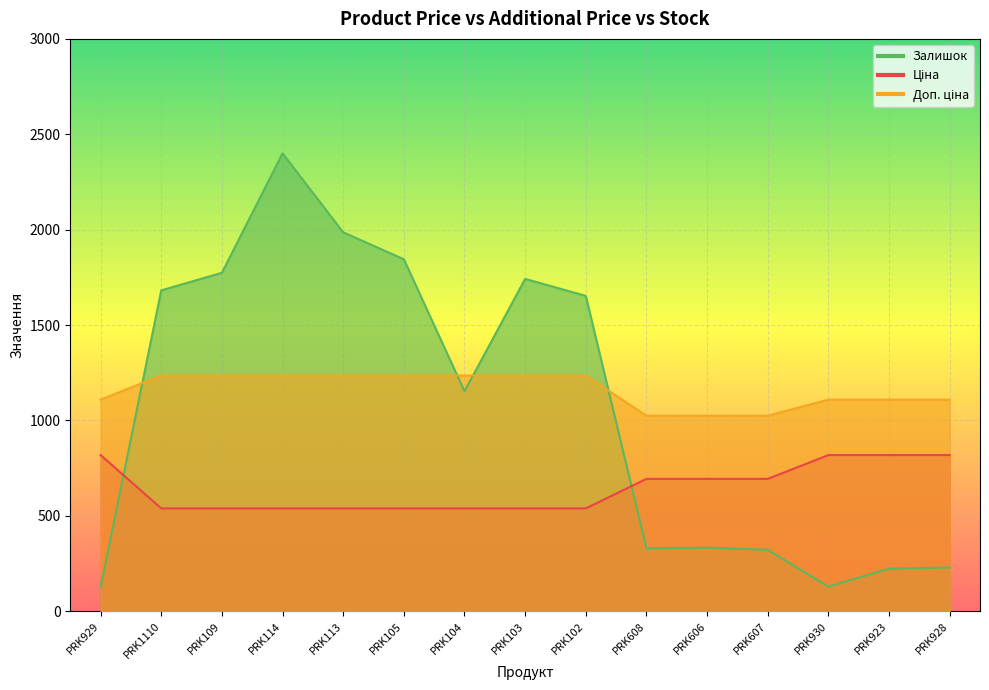

Is it true that Доп. ціна equals 2136.7 at PRK109?

False